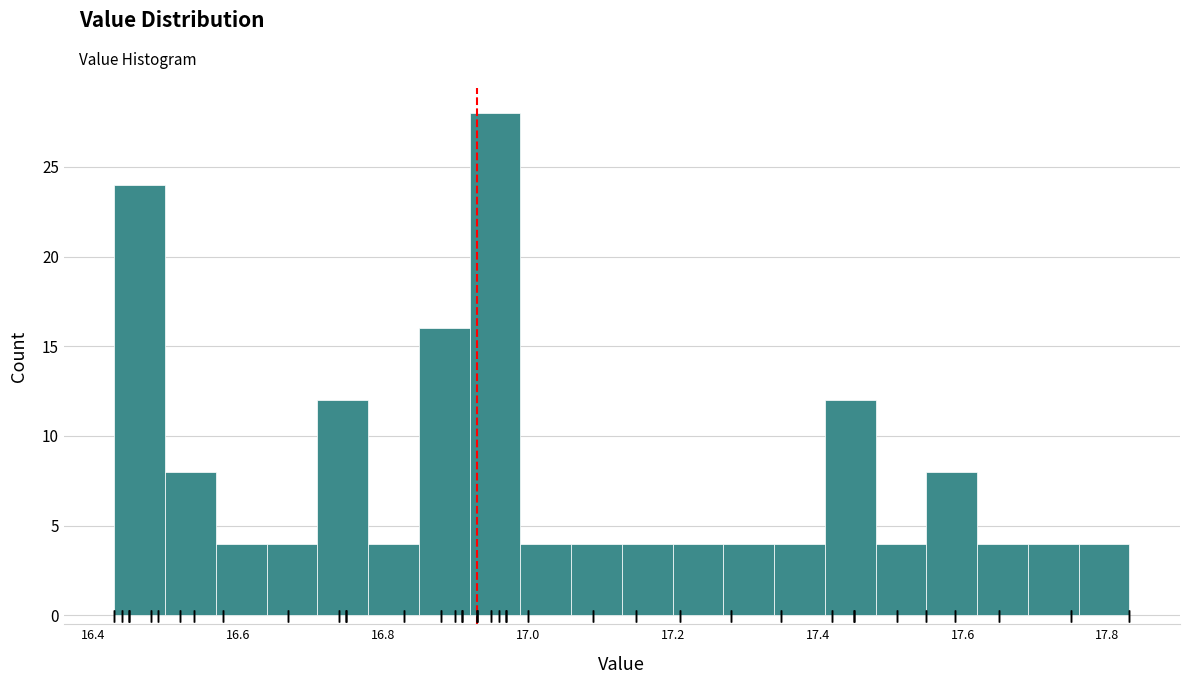

Read against the x-axis, roughly where is the centre of the tallest bar?

16.96